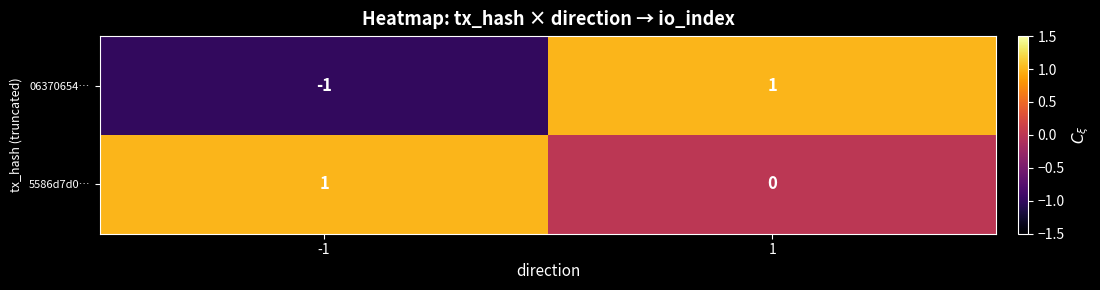

Reading left to right, transcribe all the data shown in this chart.

06370654…: -1=-1	1=1
5586d7d0…: -1=1	1=0